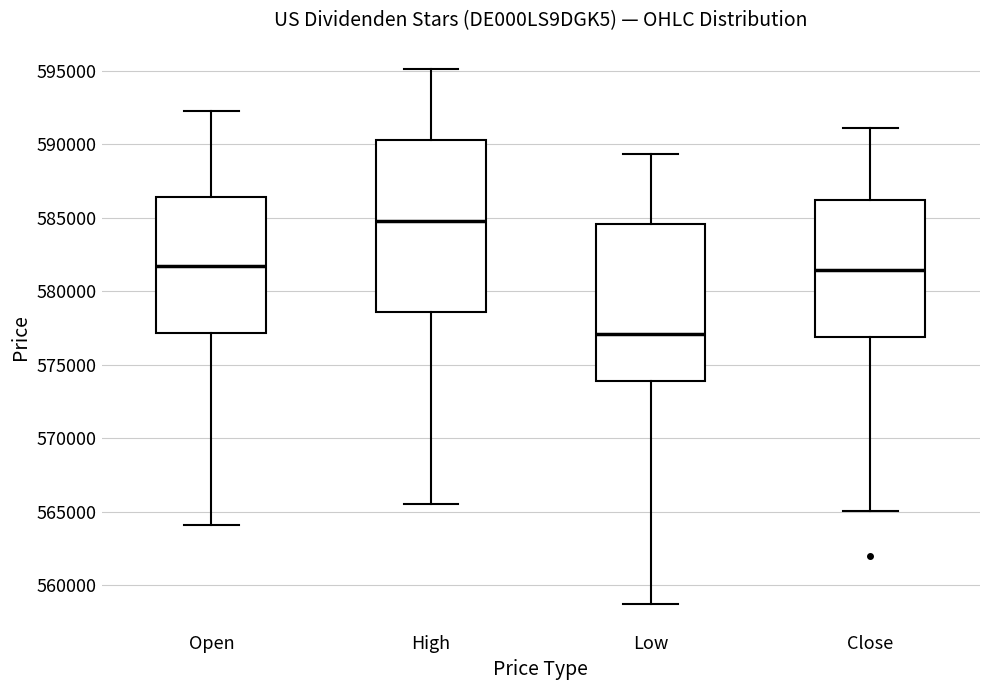

Reading left to right, read every box against the y-axis: the position of its median line, the range the box covers, and the ends of its whiskers. The values are not printed on the chart, so give them approximately, as read against the axis.

Open: median 581500, box 577000 to 586500, whiskers 564000 to 592500
High: median 585000, box 578500 to 590500, whiskers 565500 to 595000
Low: median 577000, box 574000 to 584500, whiskers 558500 to 589500
Close: median 581500, box 577000 to 586000, whiskers 565000 to 591000